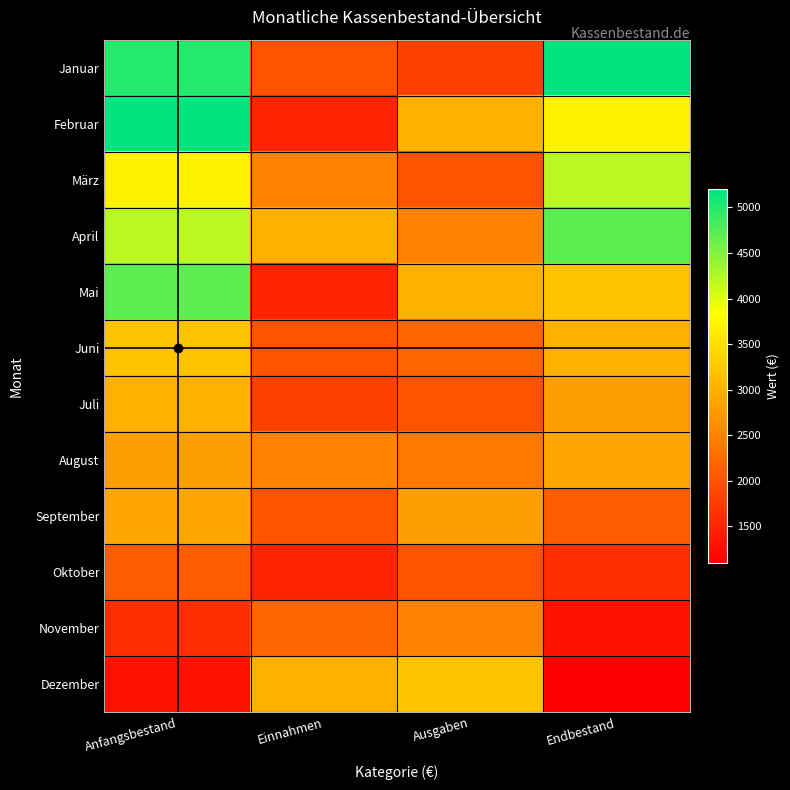

Reading left to right, extract all data points from this chart.

Januar: Anfangsbestand=5000	Einnahmen=2000	Ausgaben=1800	Endbestand=5200
Februar: Anfangsbestand=5200	Einnahmen=1500	Ausgaben=3000	Endbestand=3700
März: Anfangsbestand=3700	Einnahmen=2500	Ausgaben=2000	Endbestand=4200
April: Anfangsbestand=4200	Einnahmen=3000	Ausgaben=2500	Endbestand=4700
Mai: Anfangsbestand=4700	Einnahmen=1500	Ausgaben=3000	Endbestand=3200
Juni: Anfangsbestand=3200	Einnahmen=2000	Ausgaben=2200	Endbestand=3000
Juli: Anfangsbestand=3000	Einnahmen=1800	Ausgaben=2000	Endbestand=2800
August: Anfangsbestand=2800	Einnahmen=2500	Ausgaben=2400	Endbestand=2900
September: Anfangsbestand=2900	Einnahmen=2000	Ausgaben=2800	Endbestand=2100
Oktober: Anfangsbestand=2100	Einnahmen=1500	Ausgaben=2000	Endbestand=1600
November: Anfangsbestand=1600	Einnahmen=2200	Ausgaben=2500	Endbestand=1300
Dezember: Anfangsbestand=1300	Einnahmen=3000	Ausgaben=3200	Endbestand=1100